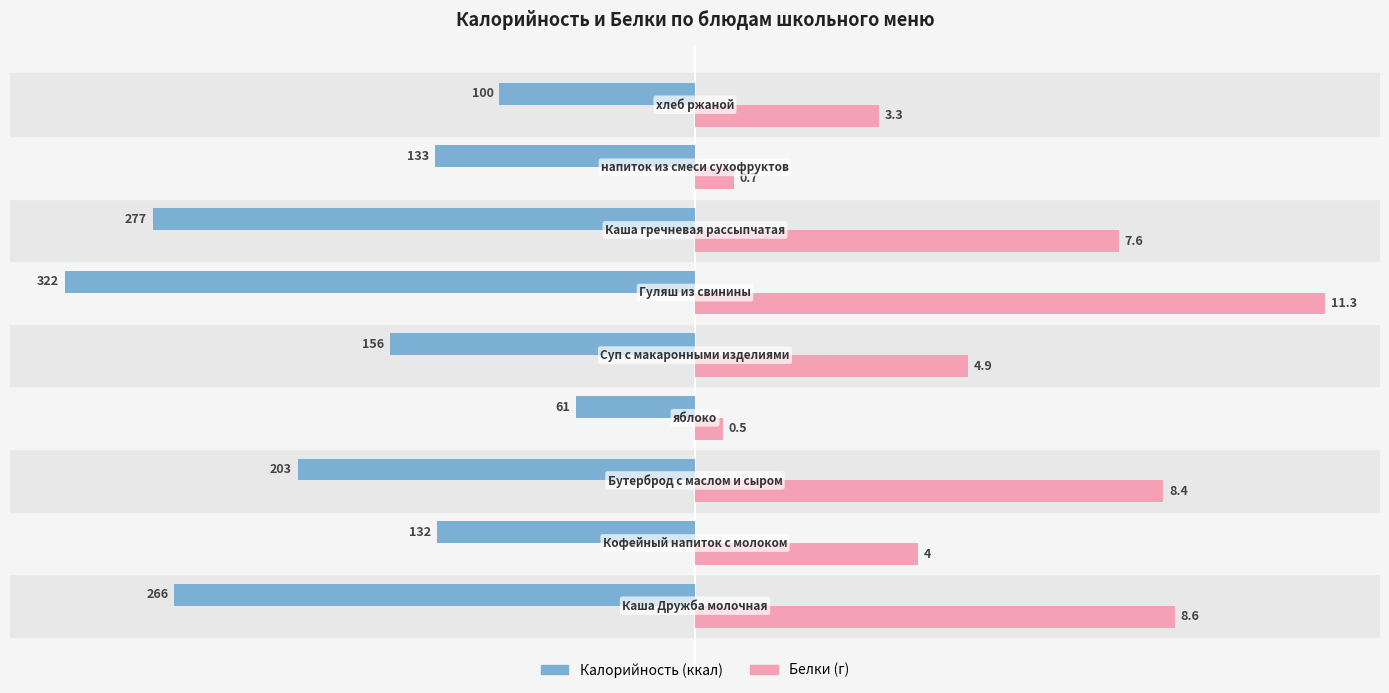

How many distinct data groups are displayed?

2